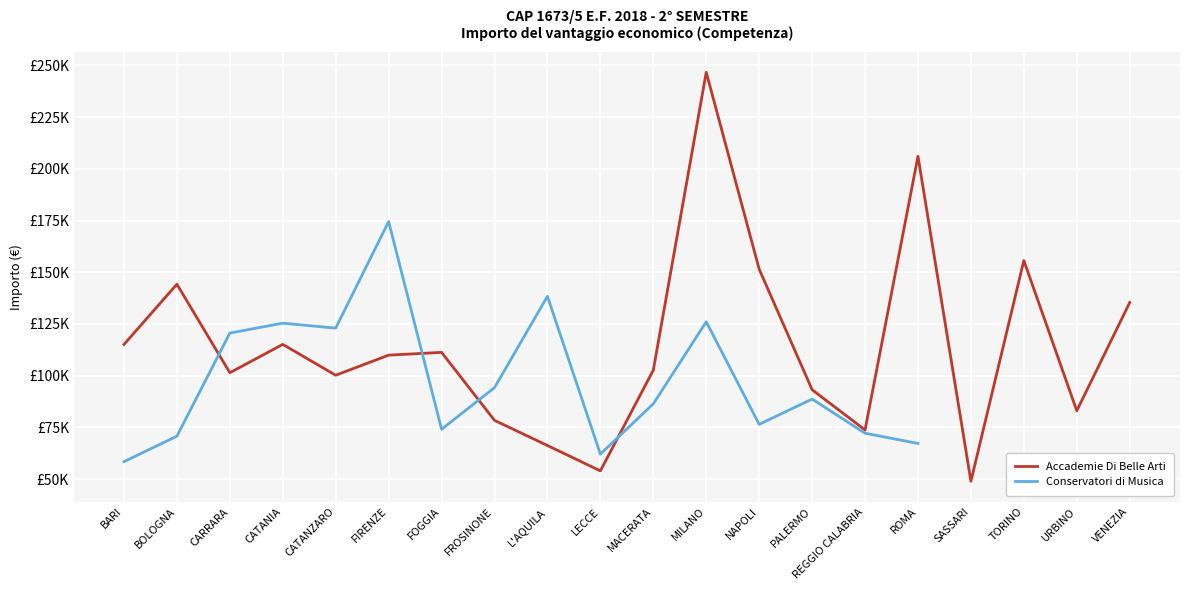

Rank the categories by value from highest to lowest.

MILANO, ROMA, TORINO, NAPOLI, BOLOGNA, VENEZIA, CATANIA, BARI, FOGGIA, FIRENZE, MACERATA, CARRARA, CATANZARO, PALERMO, URBINO, FROSINONE, REGGIO CALABRIA, L'AQUILA, LECCE, SASSARI